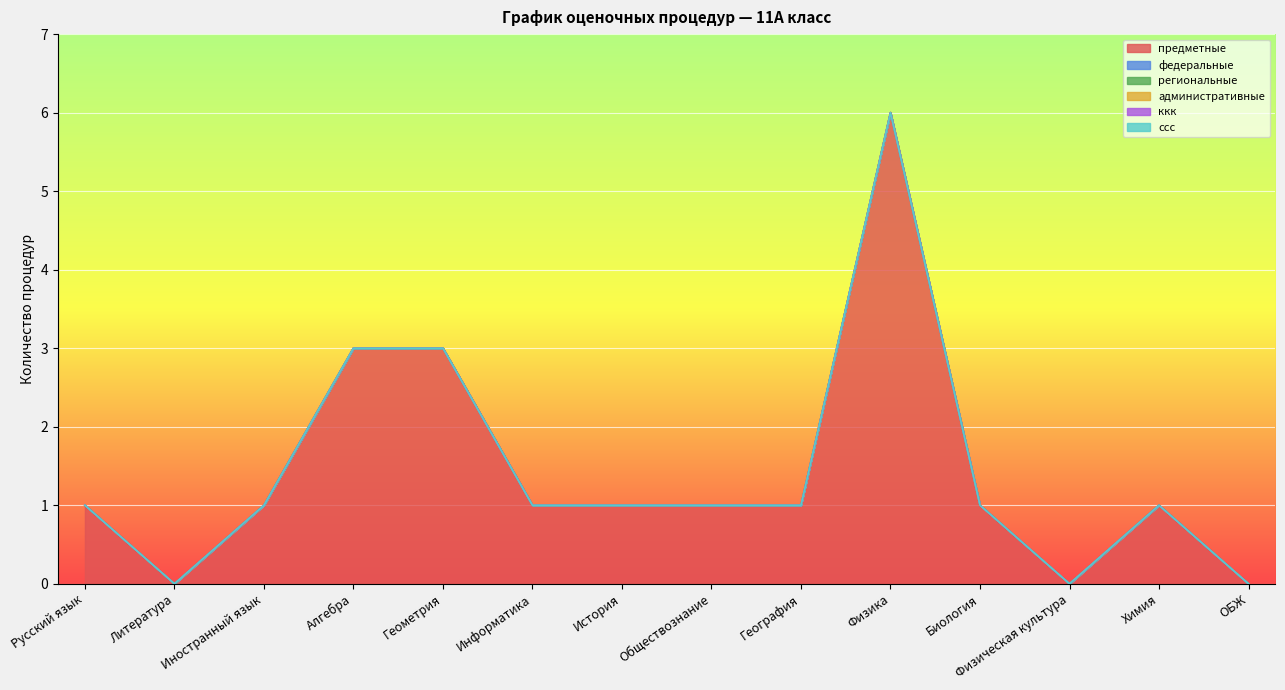

What are all the series names shown in the legend?

предметные, федеральные, региональные, административные, ккк, ссс